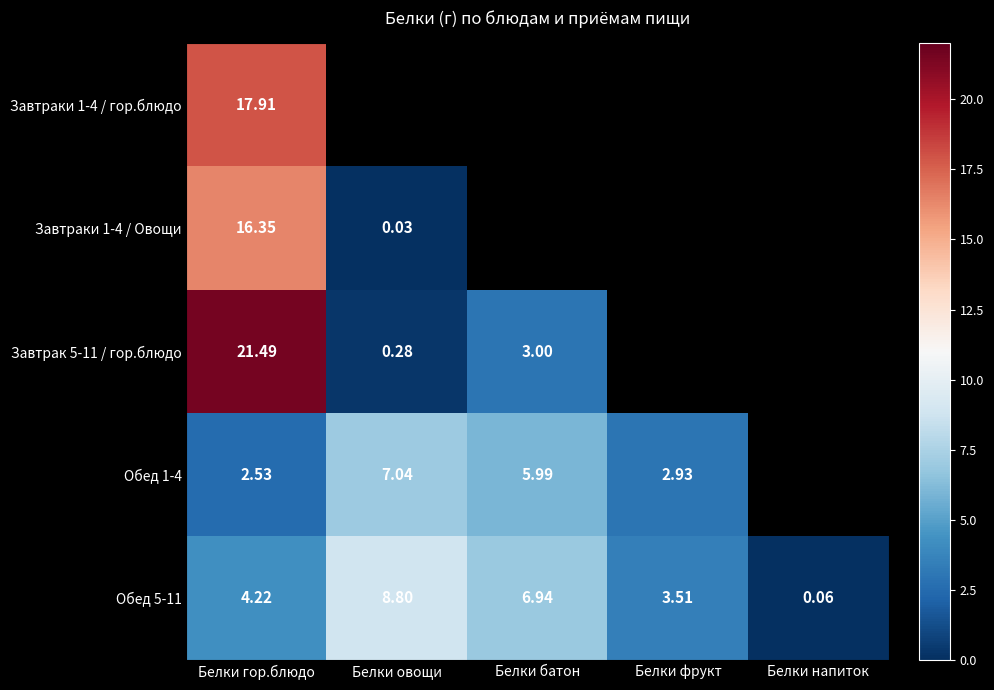

At which label does Обед 5-11 reach its peak?

Белки овощи